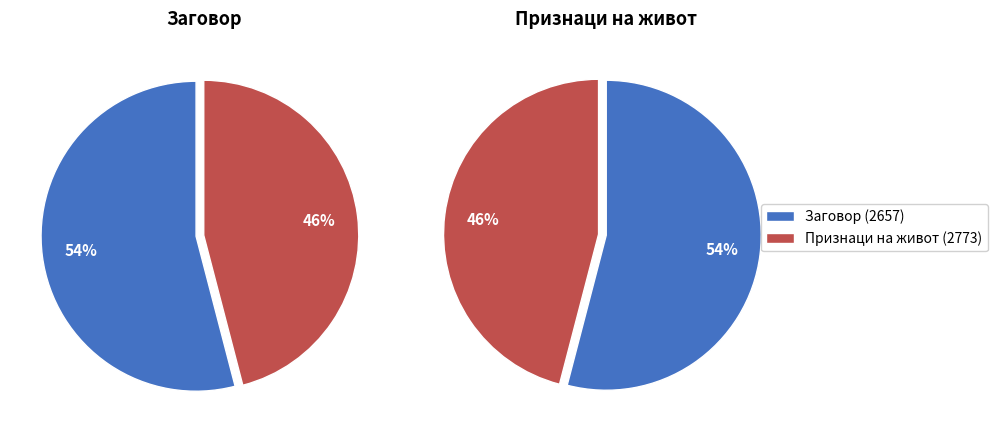

To the nearest percent, what portion does Признаци на живот (2773) represent?

46%